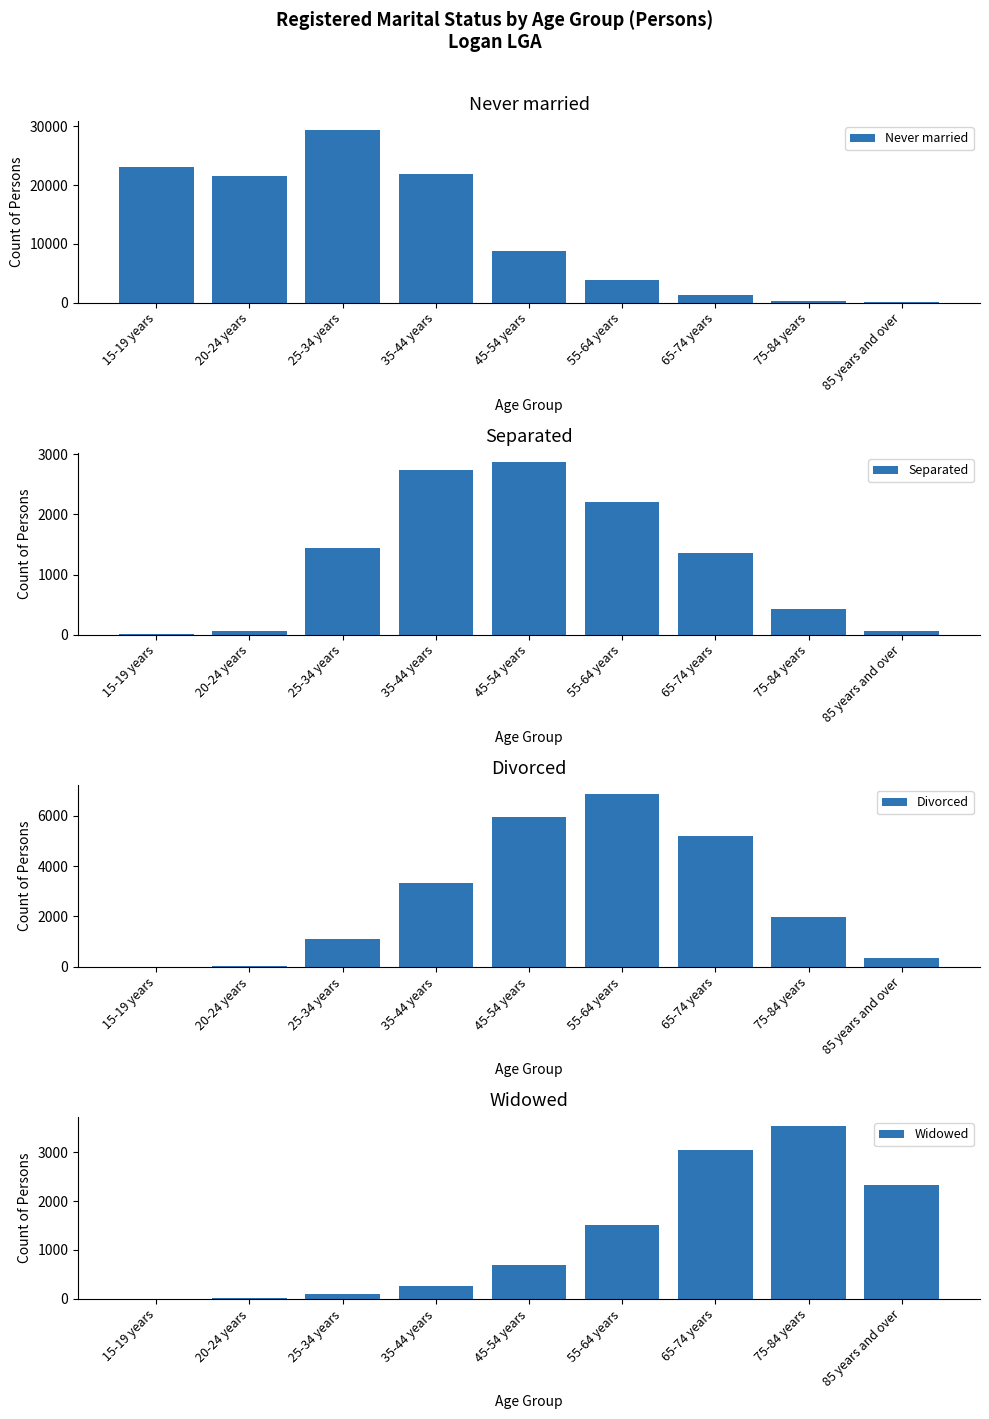

What is the sum of the Divorced values at 35-44 years and 75-84 years?

5285